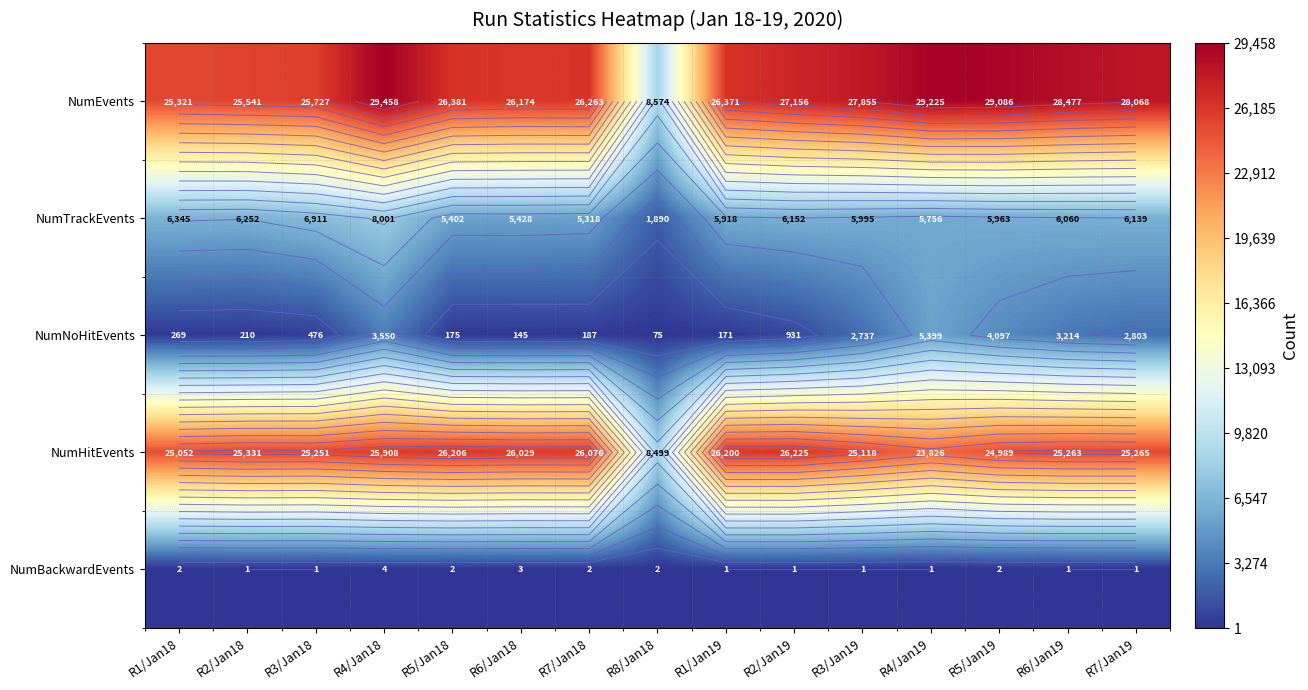

What is the highest value of the NumNoHitEvents series?

5399